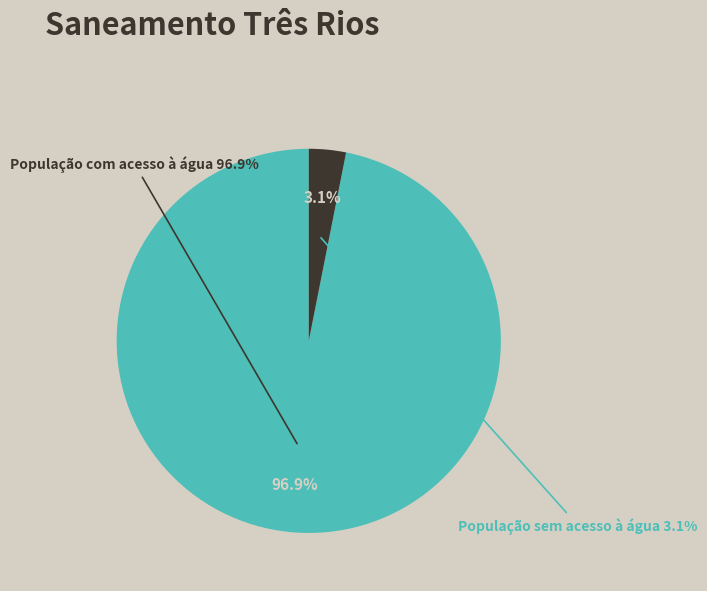

Which category accounts for the majority?

População com acesso à água